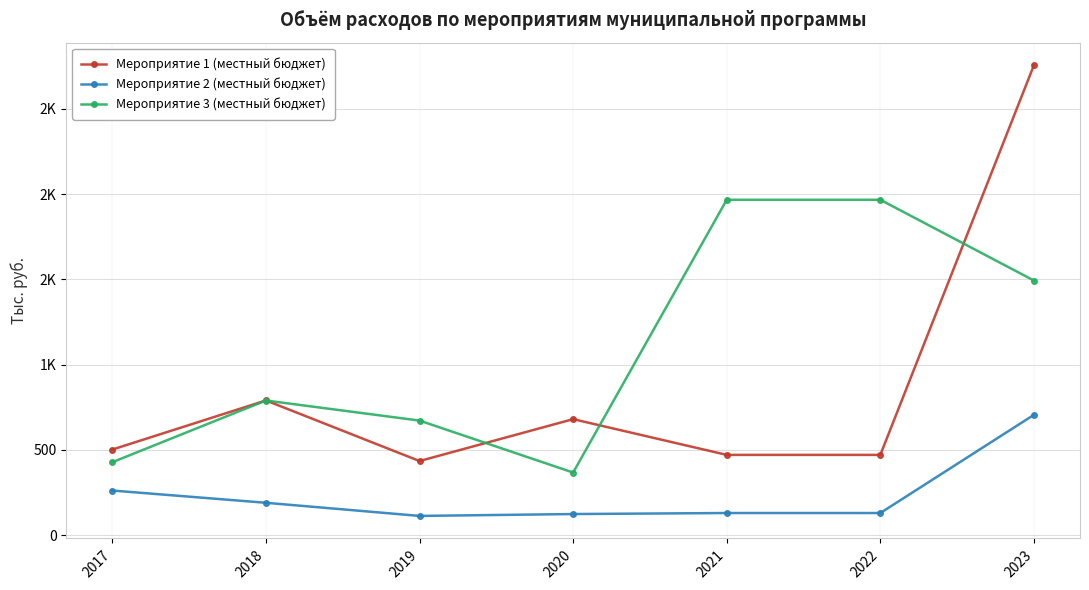

What are all the series names shown in the legend?

Мероприятие 1 (местный бюджет), Мероприятие 2 (местный бюджет), Мероприятие 3 (местный бюджет)